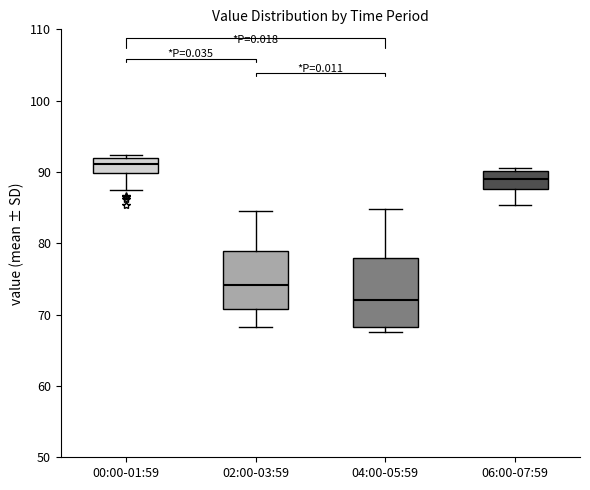

Which box has the highest median line?

00:00-01:59